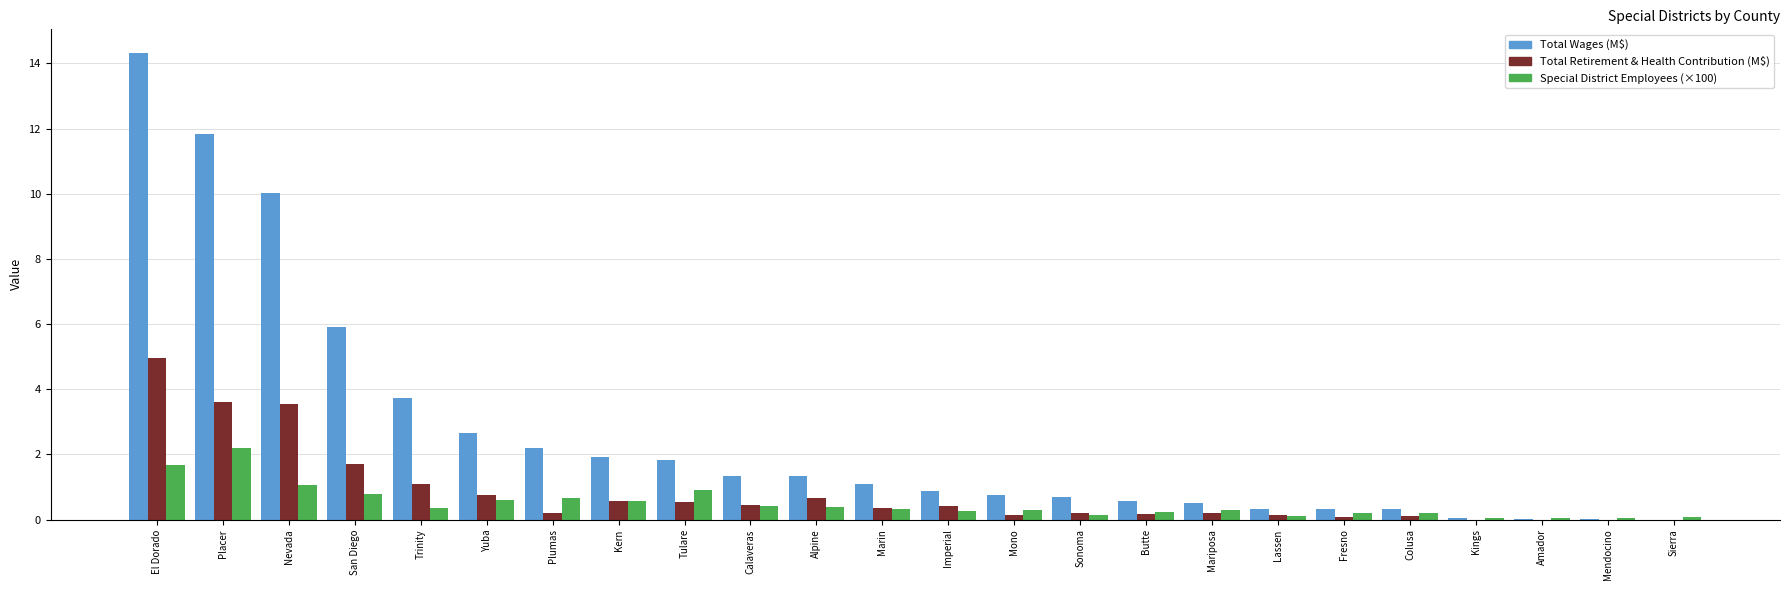

Which series changed the most between El Dorado and Colusa?

Total Wages (M$)